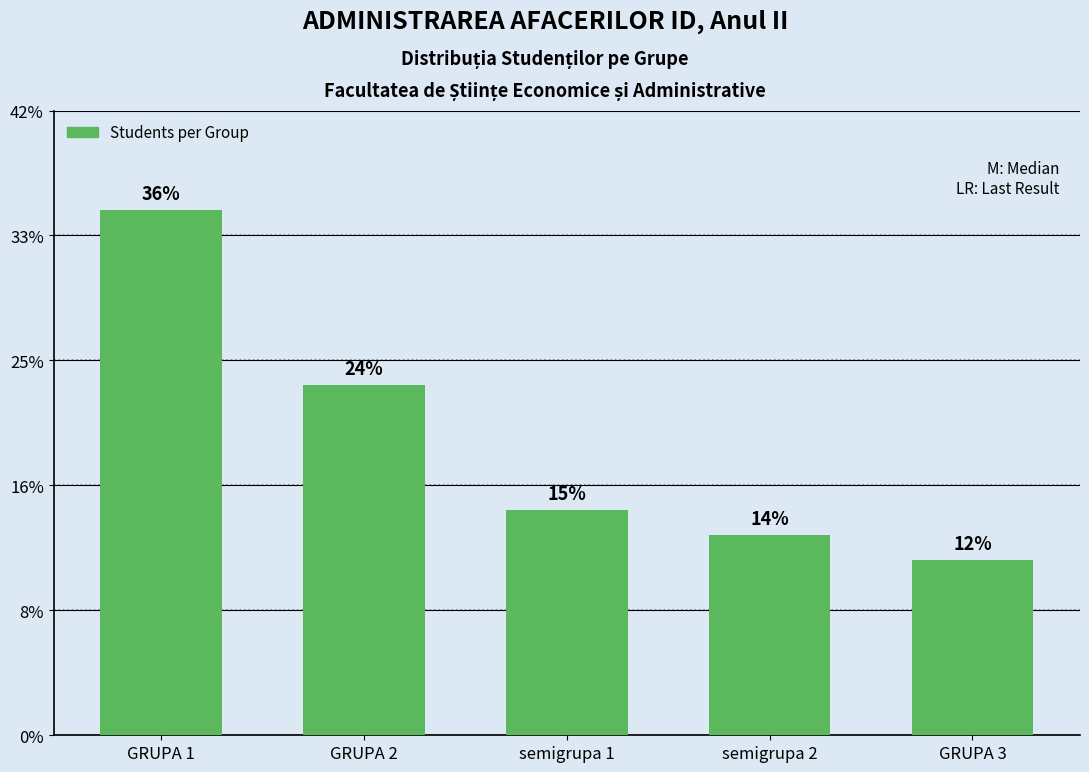

Is it true that the value at GRUPA 1 is 32?

False